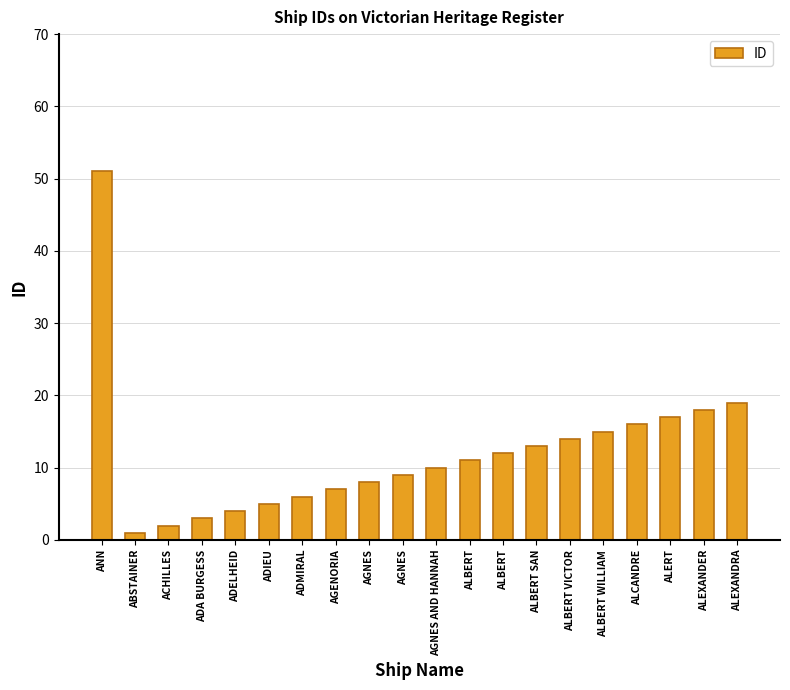

What is the ratio of the value at ALCANDRE to the value at ACHILLES?

8.0